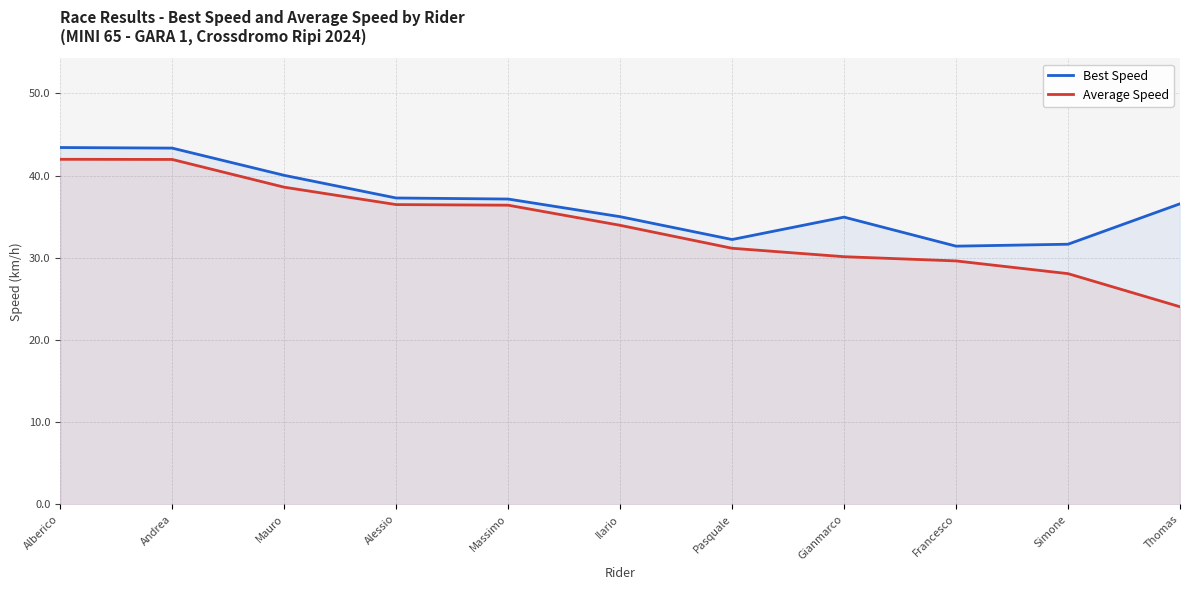

Which series has the largest total across all categories?

Best Speed